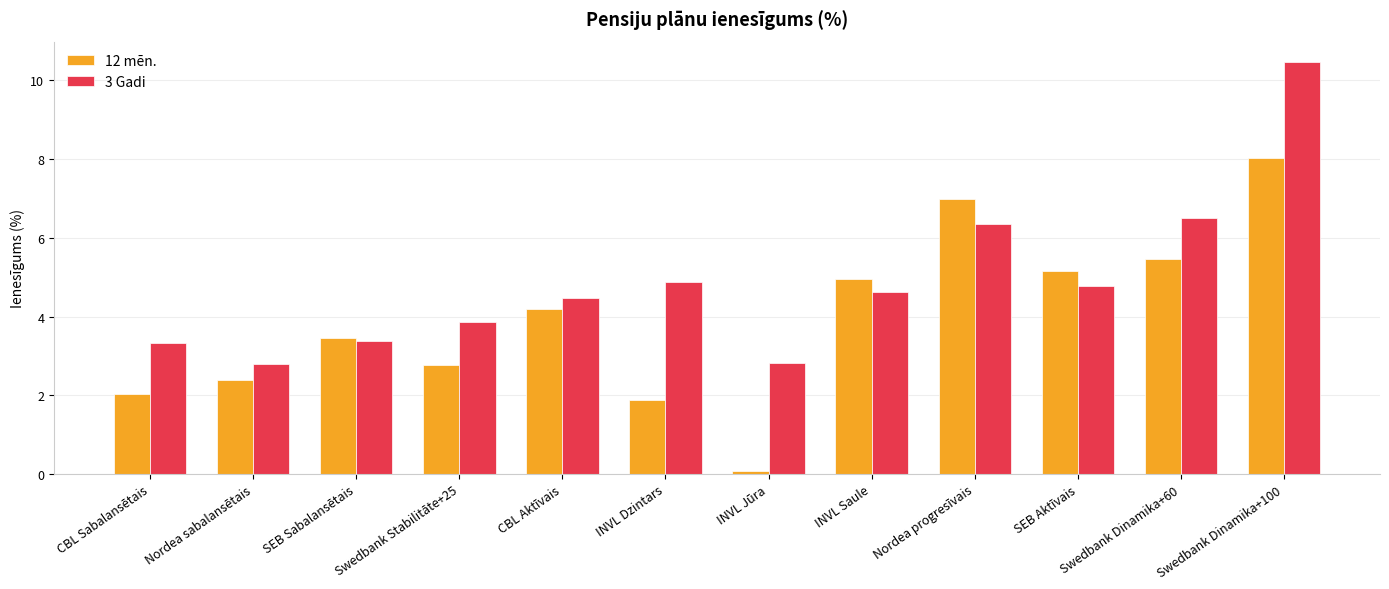

What is the maximum value shown in the chart?

10.5